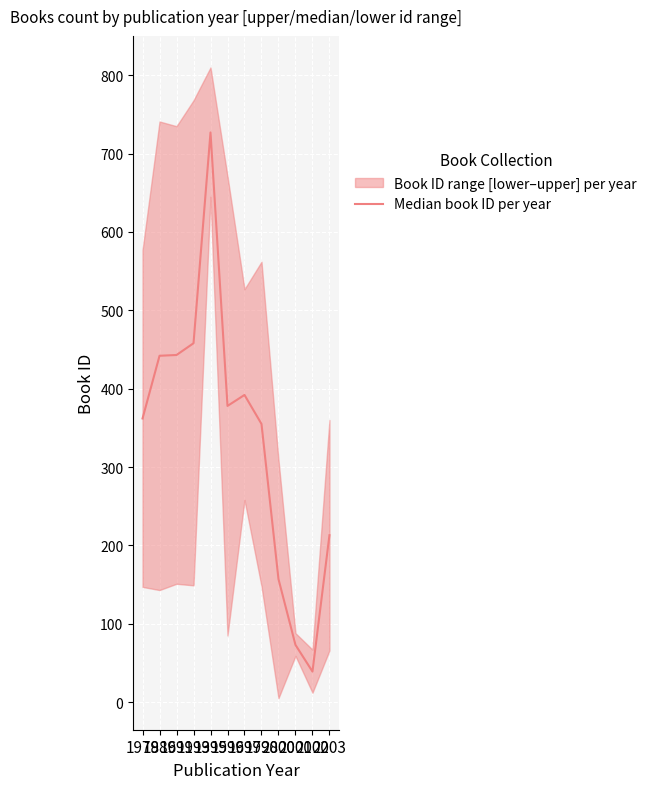

How many values exceed 378?

5